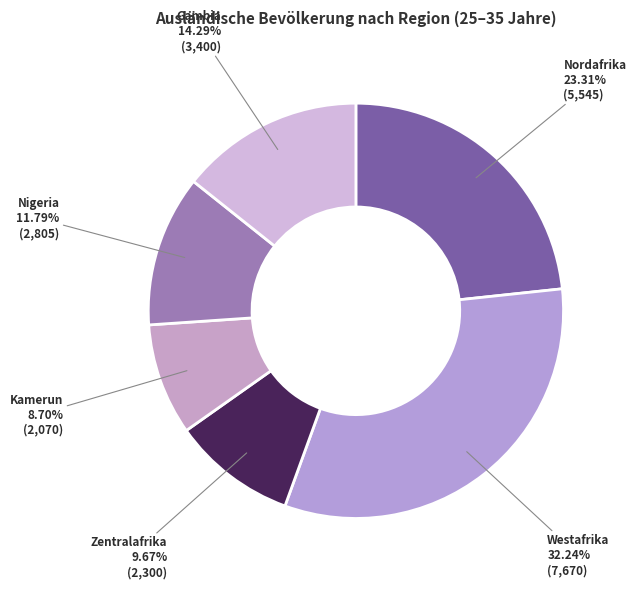

Approximately how many times larger is the value at Kamerun compared to Nigeria?

0.7